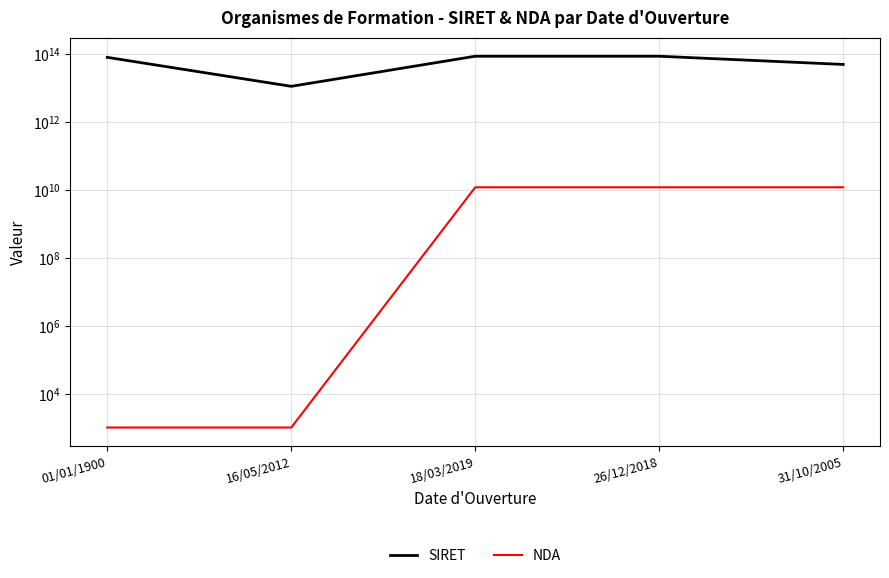

What are all the series names shown in the legend?

SIRET, NDA